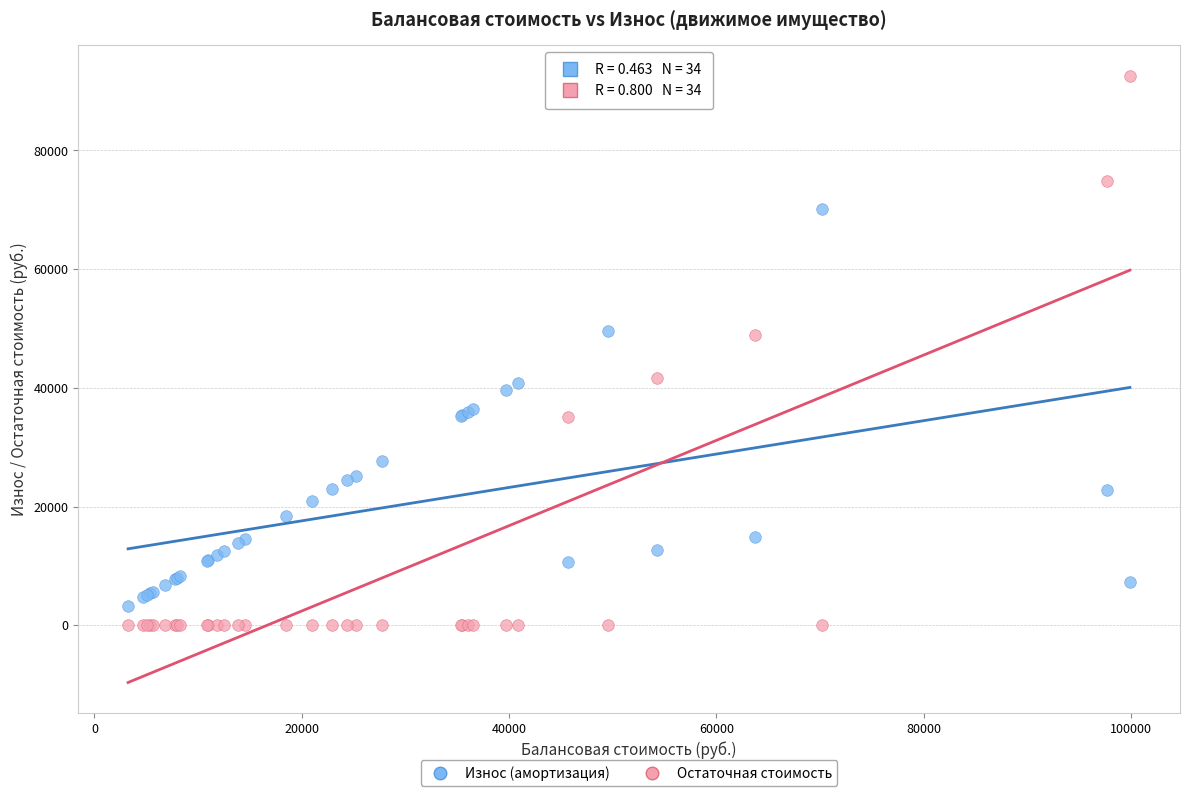

What is the X range (max minus min) for the scatter plot?

96647.9